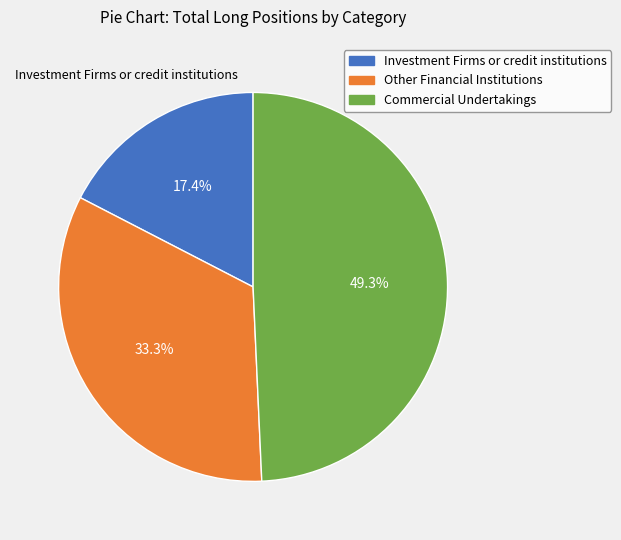

True or false: Investment Firms or credit institutions accounts for 26% of the total.

False